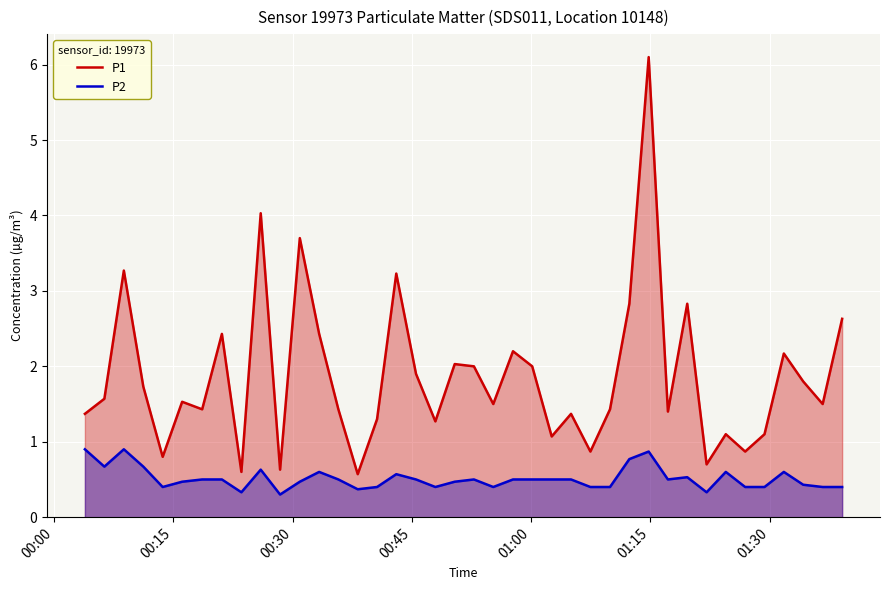

What is the difference between the maximum and minimum values in the P1 series?

5.5